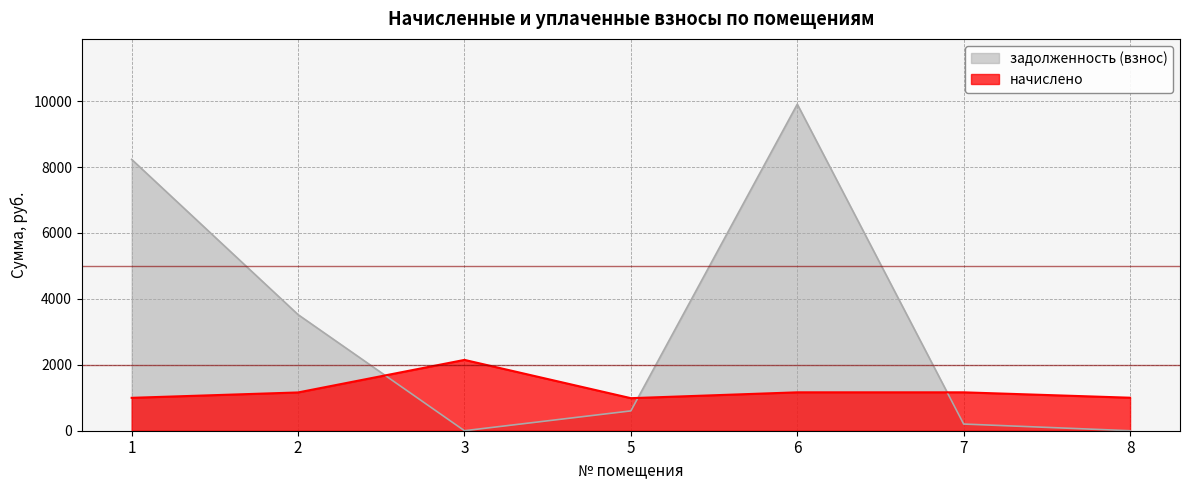

What is the difference between the maximum and minimum values in the задолженность (взнос) series?

9908.1